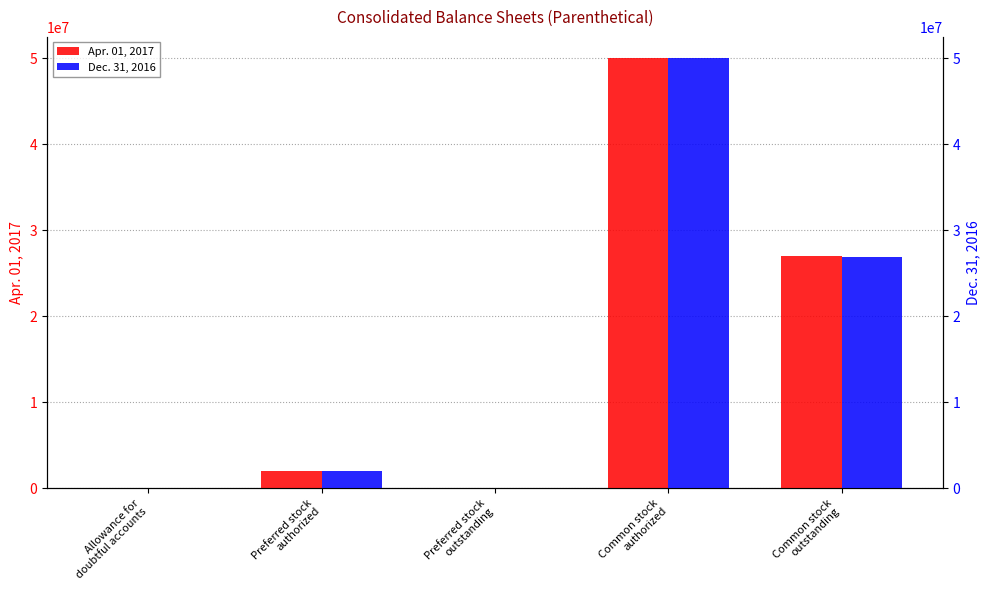

What are all the series names shown in the legend?

Apr. 01, 2017, Dec. 31, 2016